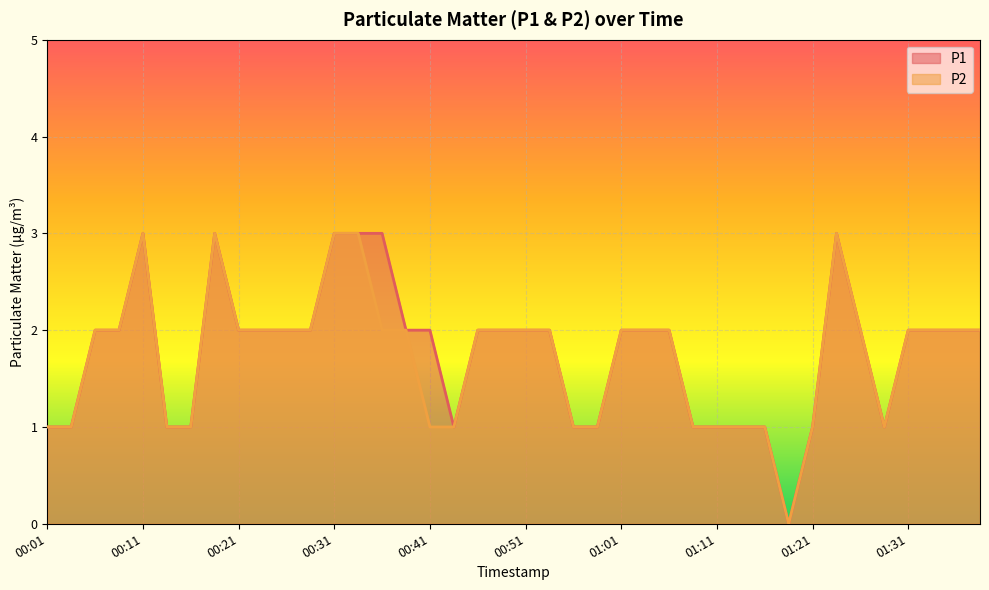

At which label does P2 reach its minimum?

01:18